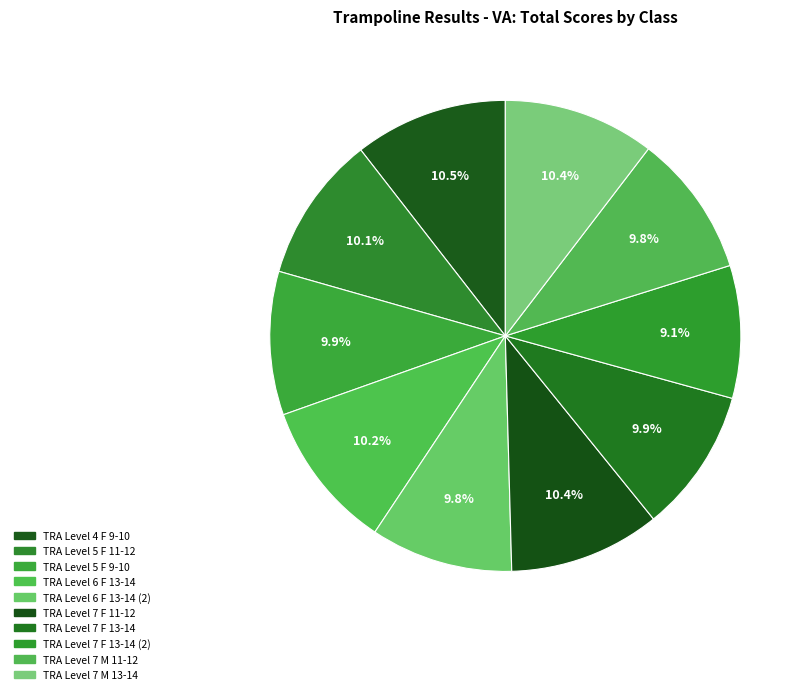

Between TRA Level 7 M 13-14 and TRA Level 4 F 9-10, which is larger?

TRA Level 4 F 9-10